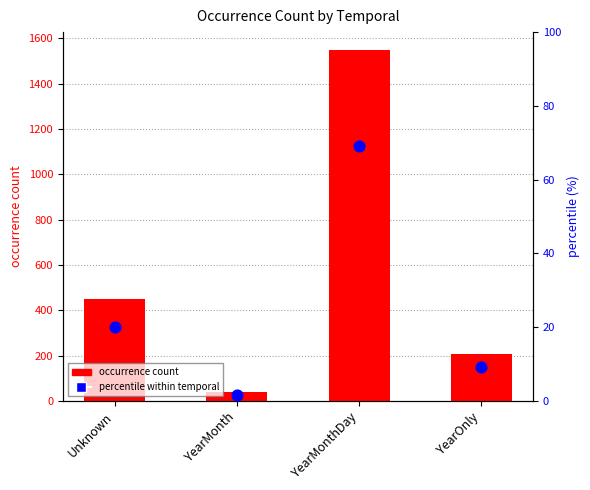

At how many categories does at least one series exceed 453?

1